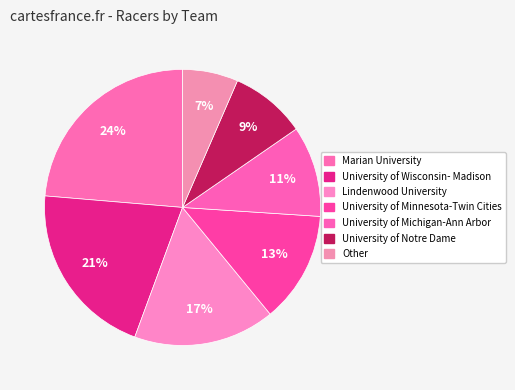

How many slices are in this pie chart?

7